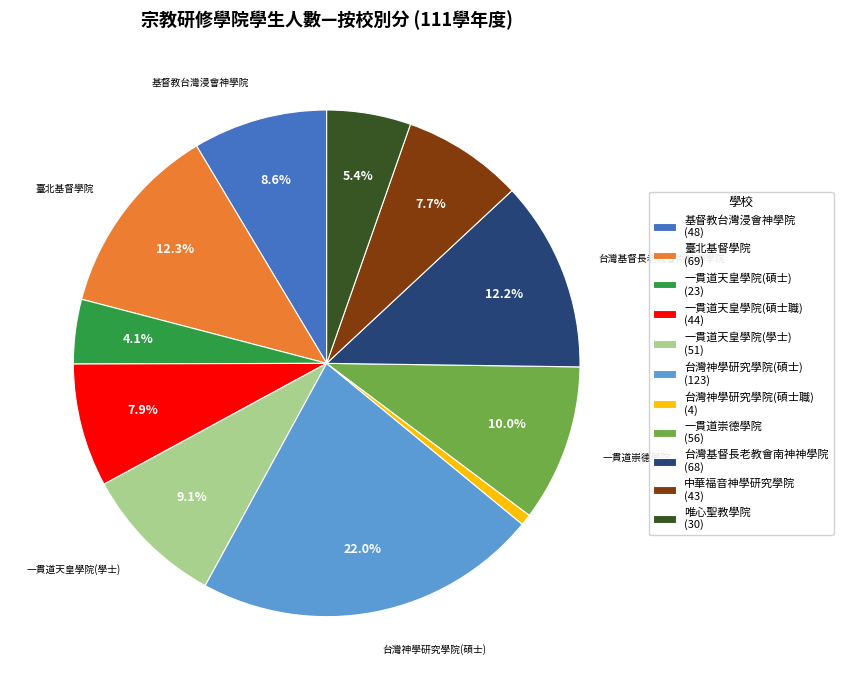

How many slices are in this pie chart?

11